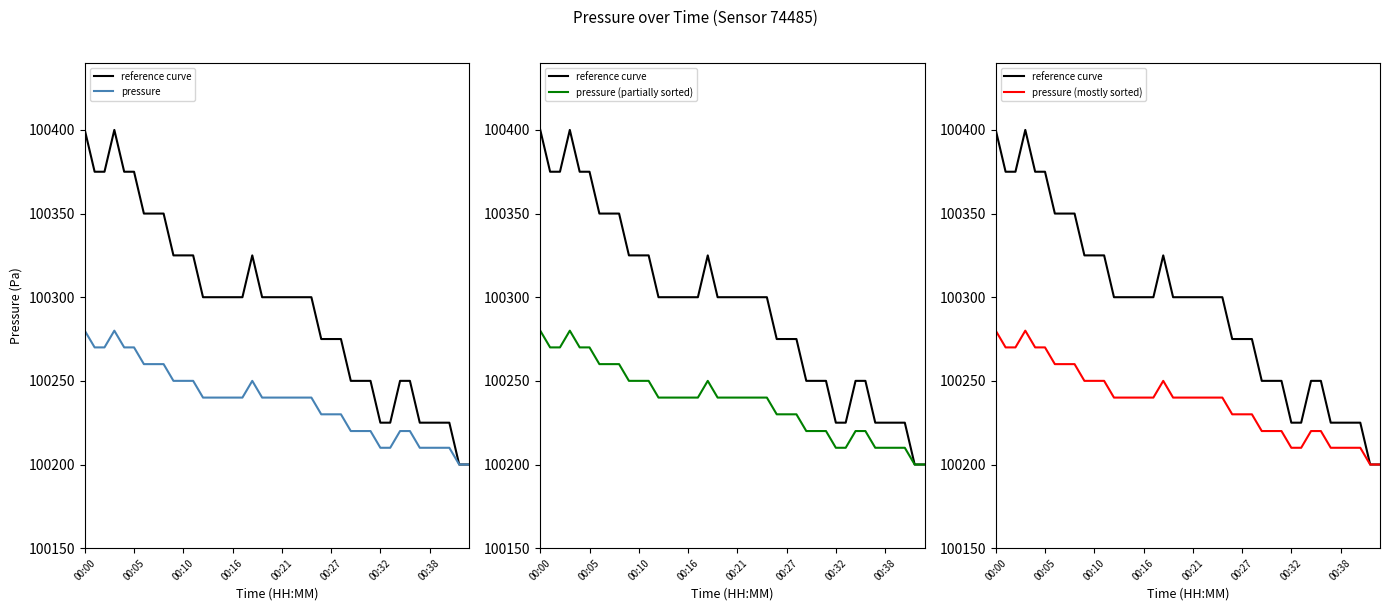

Count the number of categories in the chart.

40